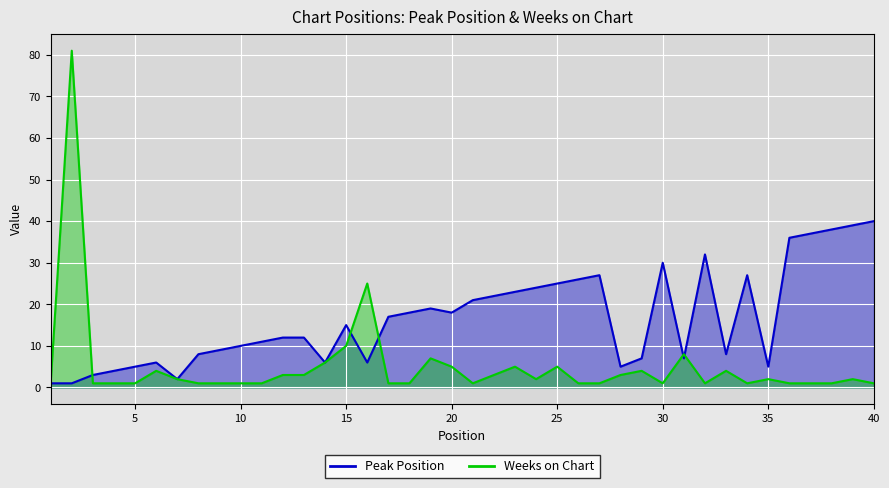

Rank the series at 25 from highest to lowest value.

Peak Position, Weeks on Chart